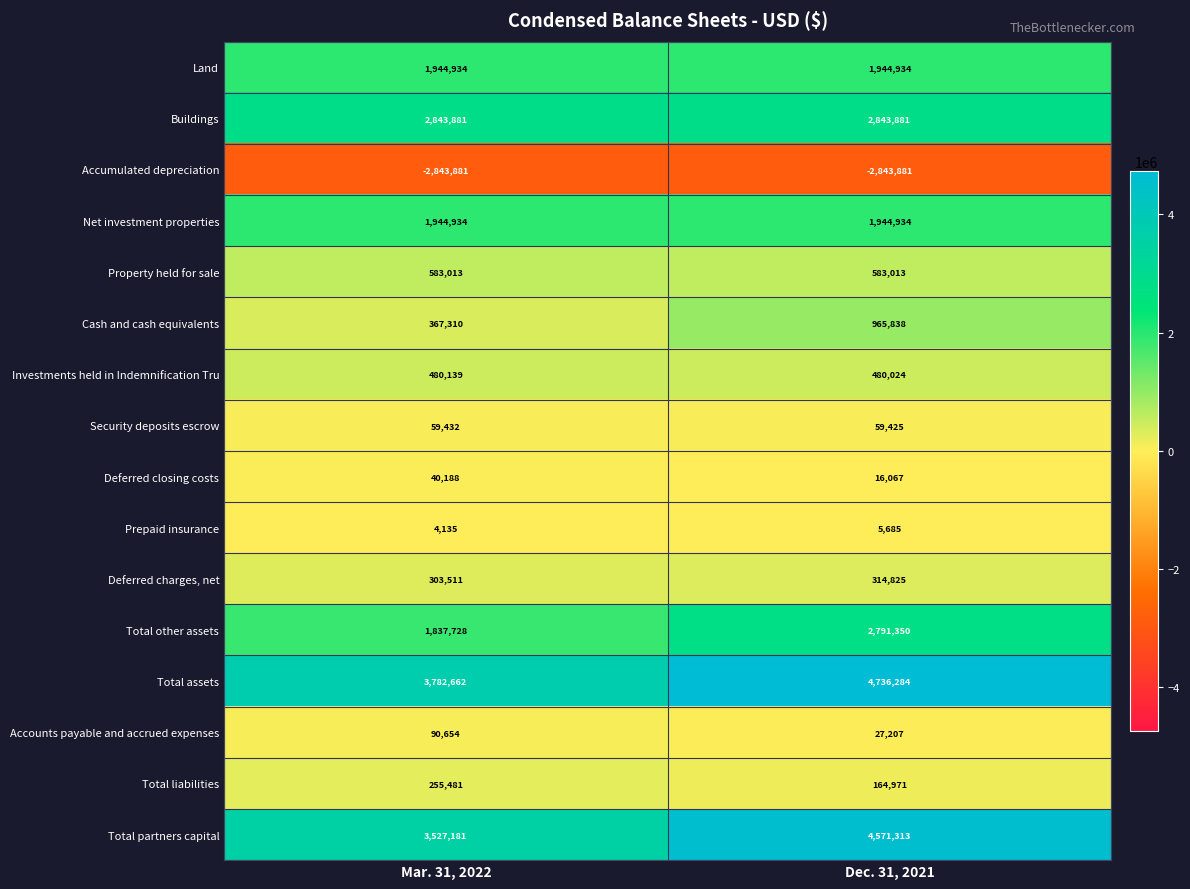

Which series has the largest total across all categories?

Total assets